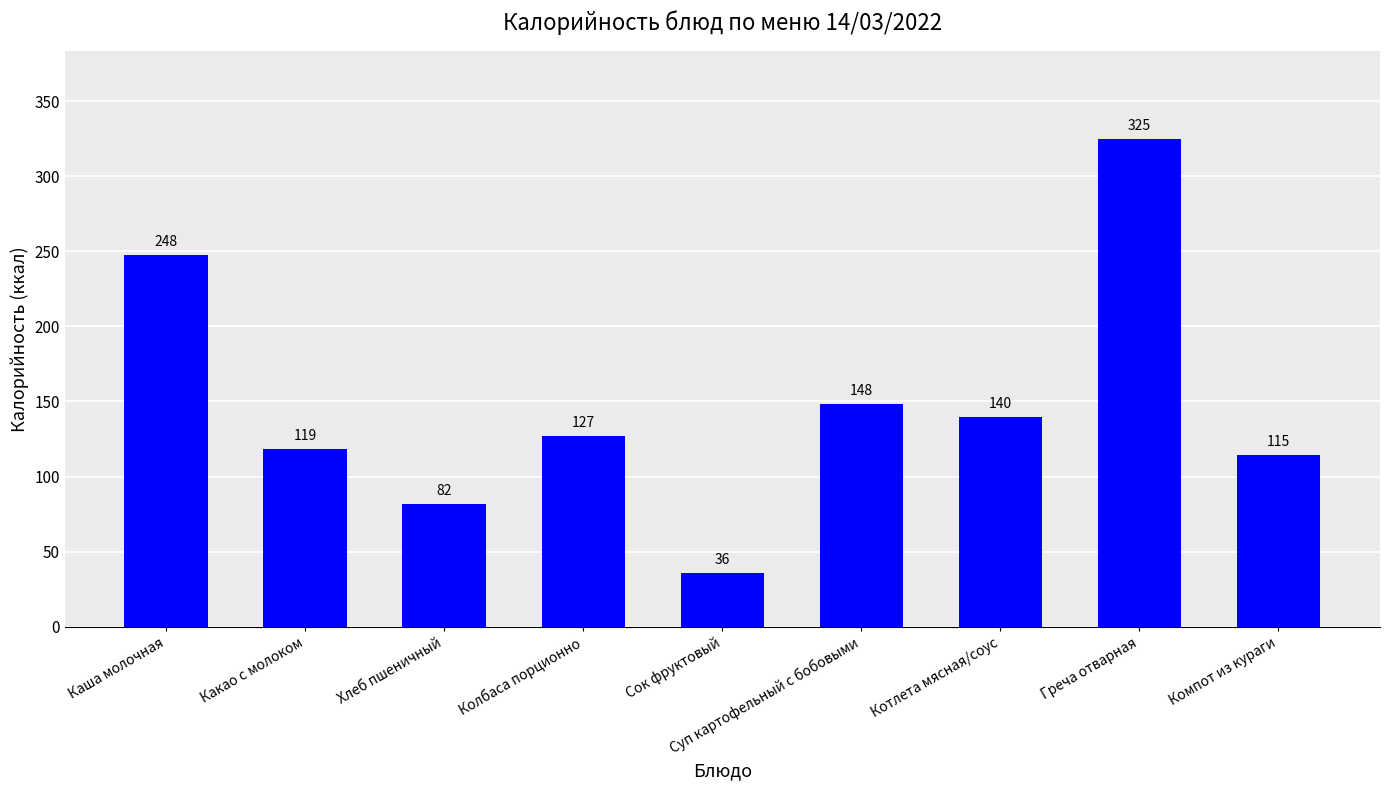

What is the label of the 9th bar from the right?

Каша молочная